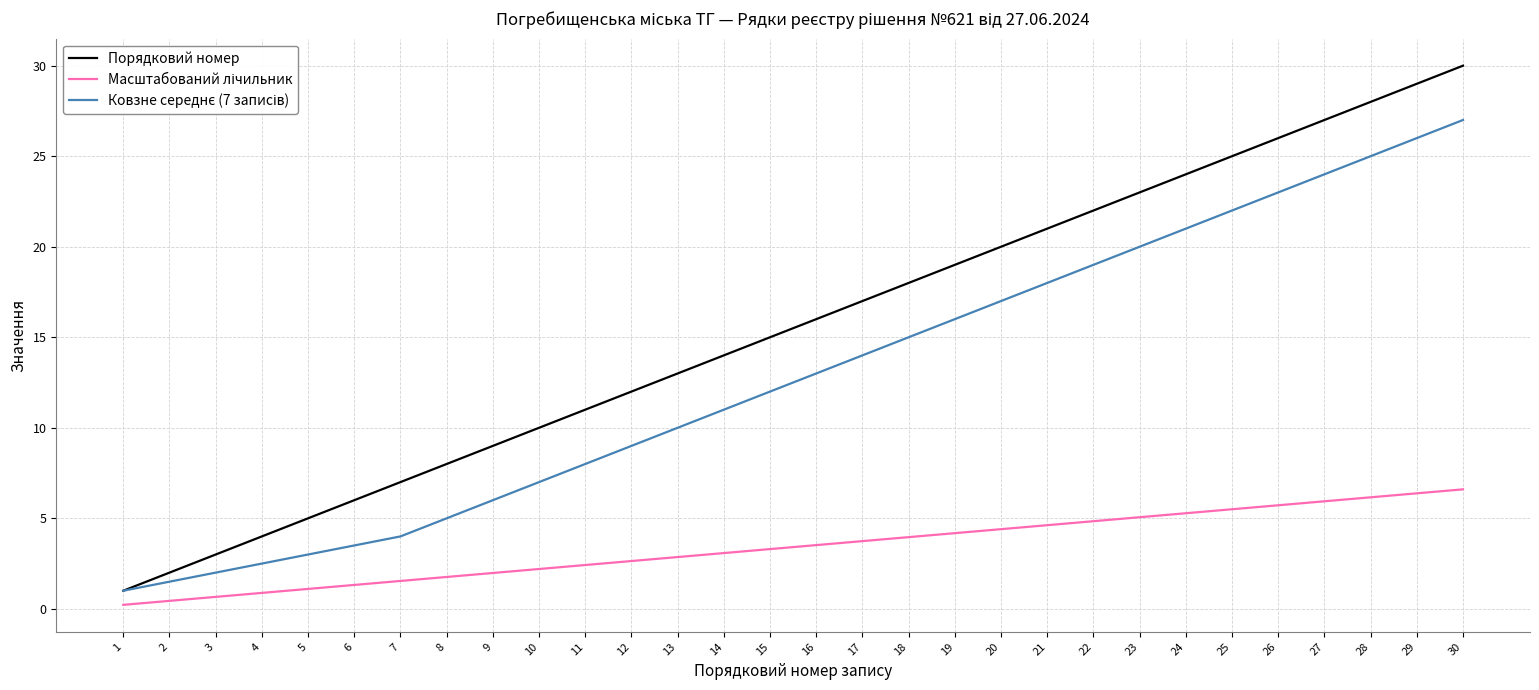

Which series has the largest range (max minus min)?

Порядковий номер